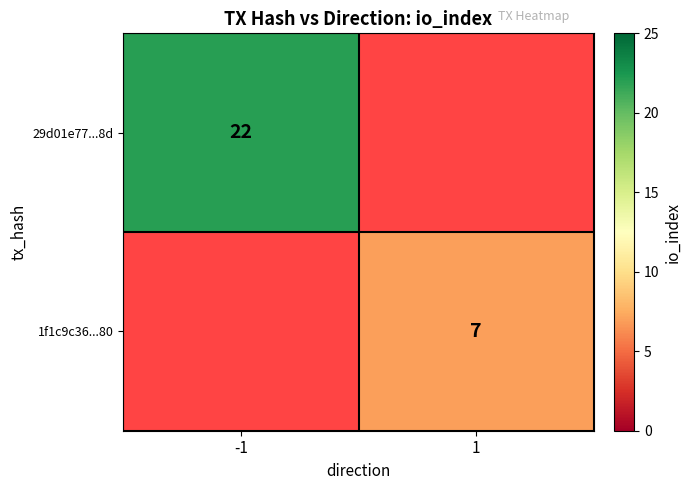

Is it true that 29d01e77...8d equals 22 at -1?

True